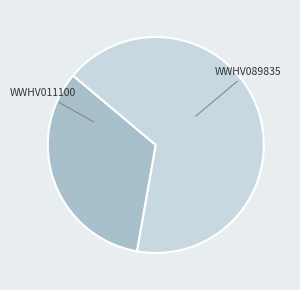

Do WWHV089835 and WWHV011100 together represent more than half of the pie?

Yes